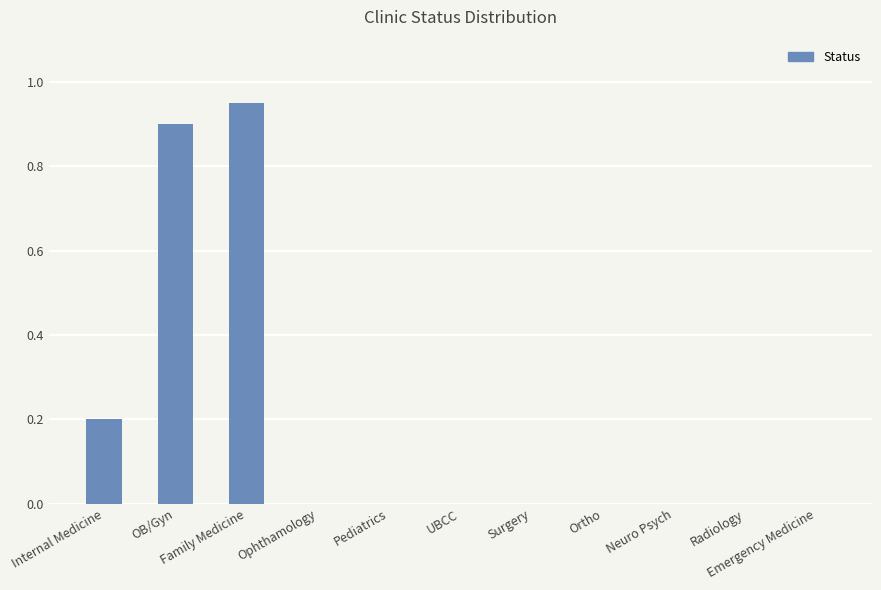

The value at Internal Medicine is 0.3. True or false?

False